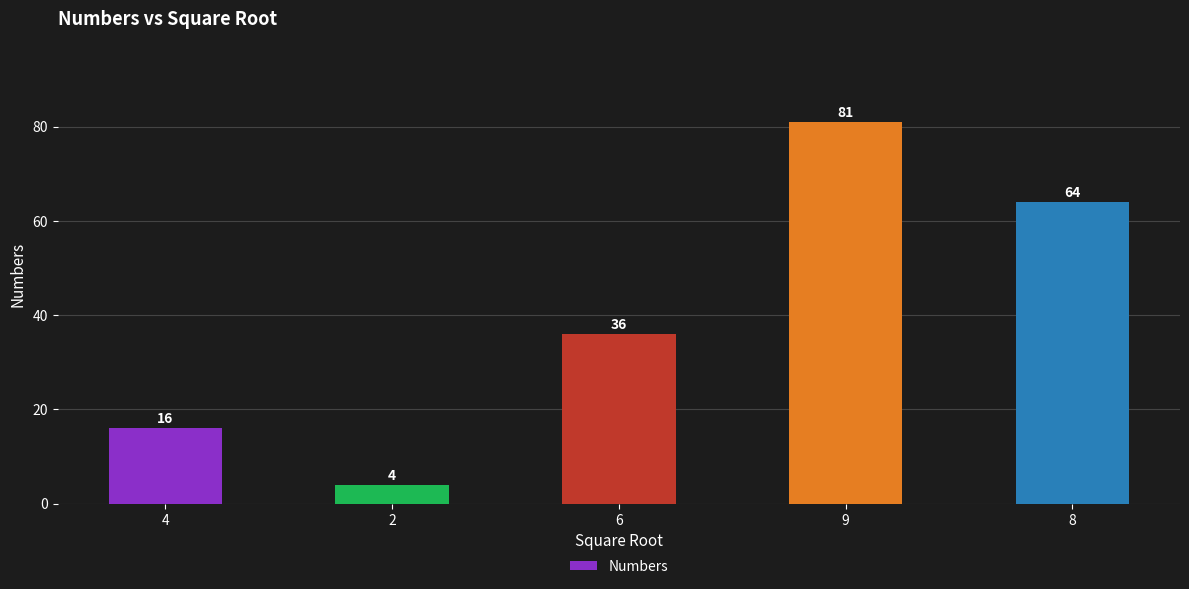

List the labels in order of value, largest first.

9, 8, 6, 4, 2